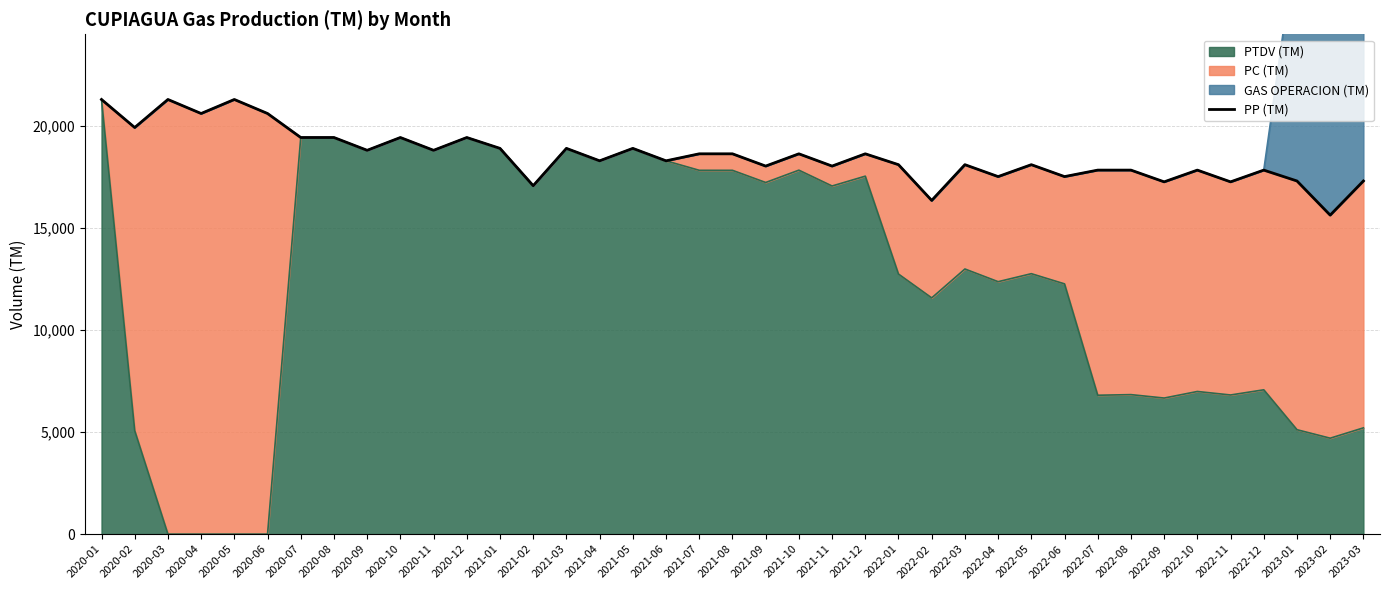

How many lines are shown in the chart?

1